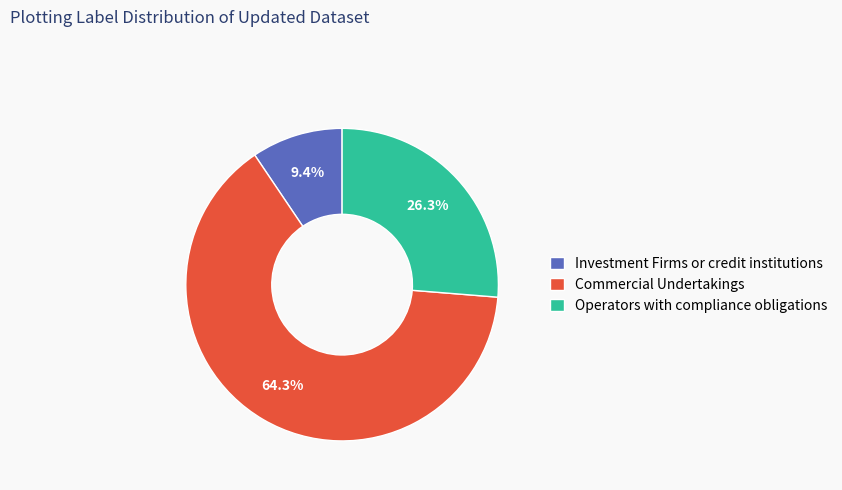

The Commercial Undertakings slice represents 64% of the pie. True or false?

True